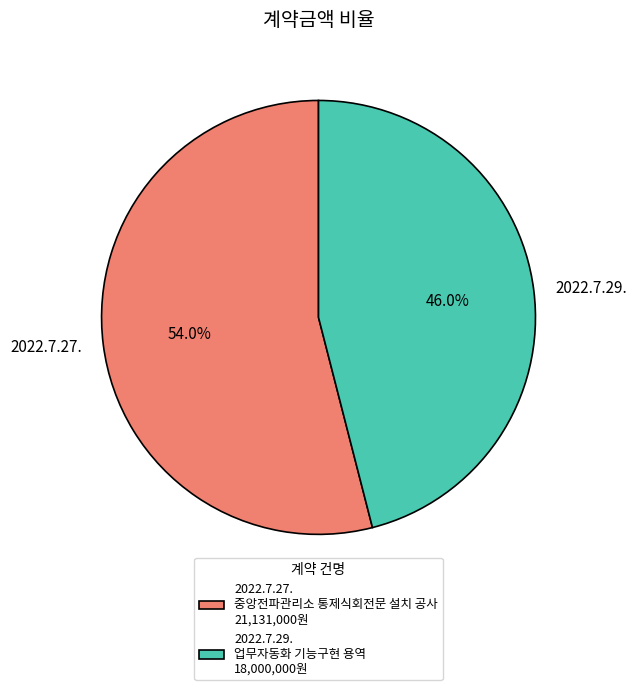

Approximately how many times larger is the value at 2022.7.27. compared to 2022.7.29.?

1.2